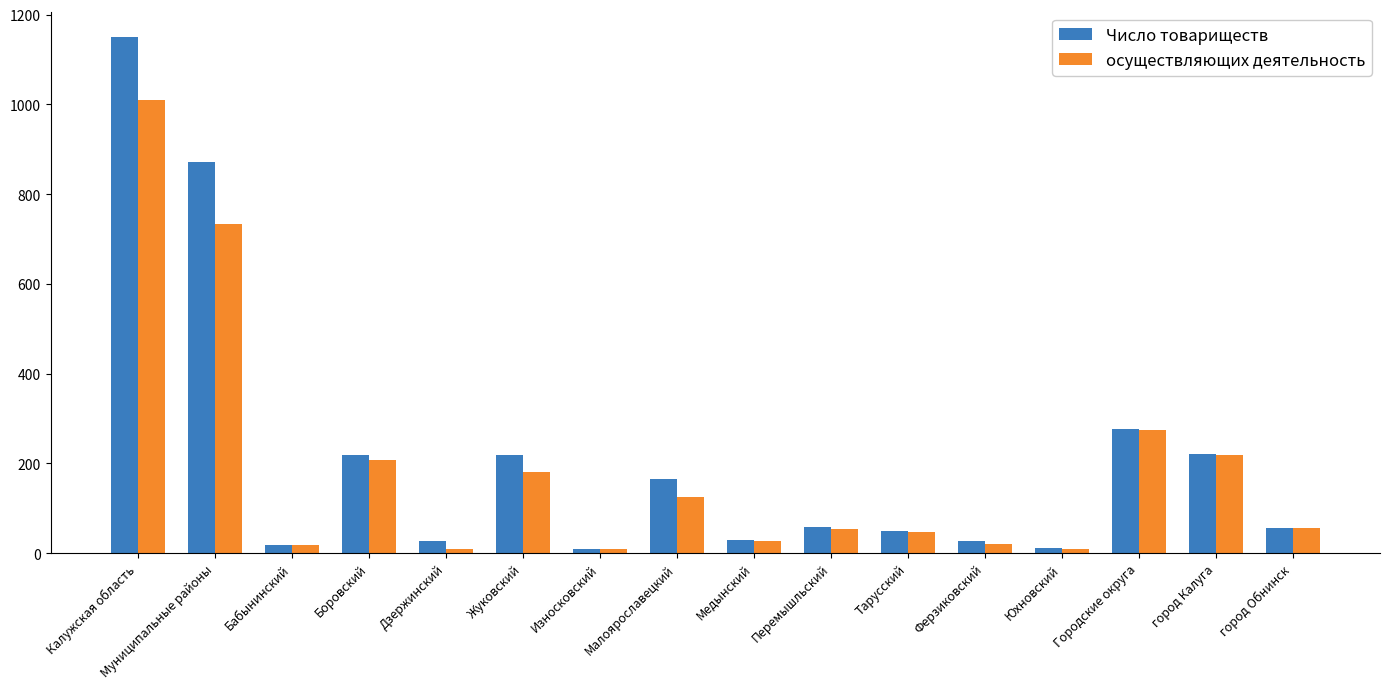

Which category has the highest value in the Число товариществ series?

Калужская область